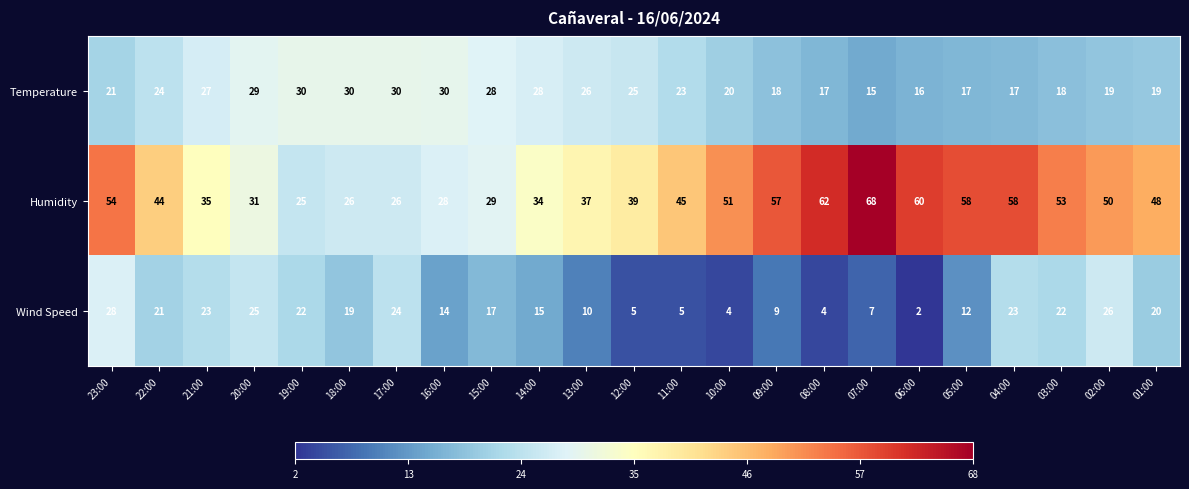

Which series has the largest range (max minus min)?

Humidity